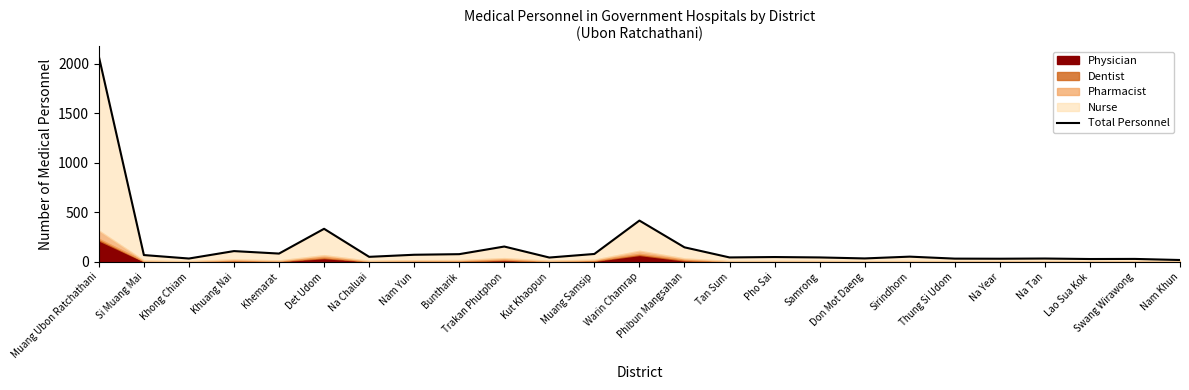

What is the difference between the maximum and minimum values?

2054